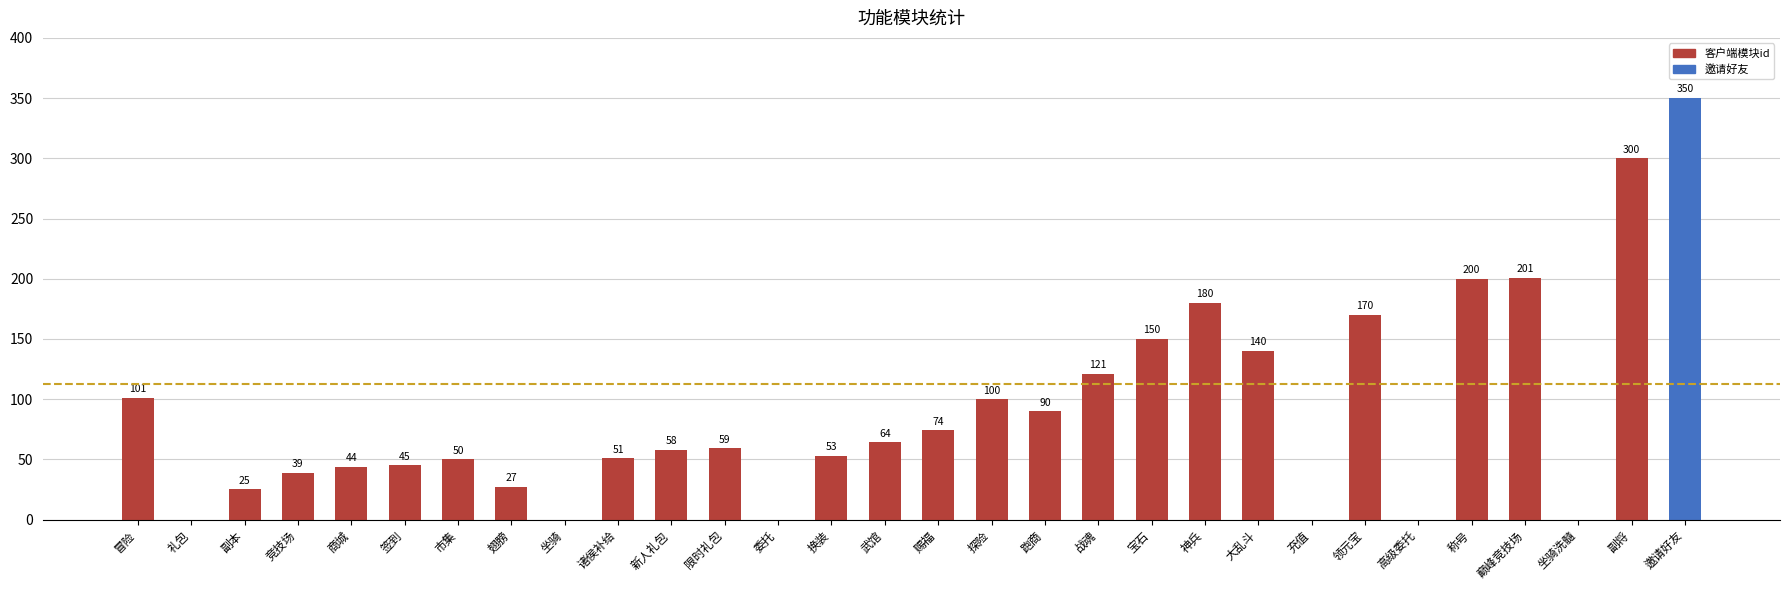

Are the bars horizontal?

No